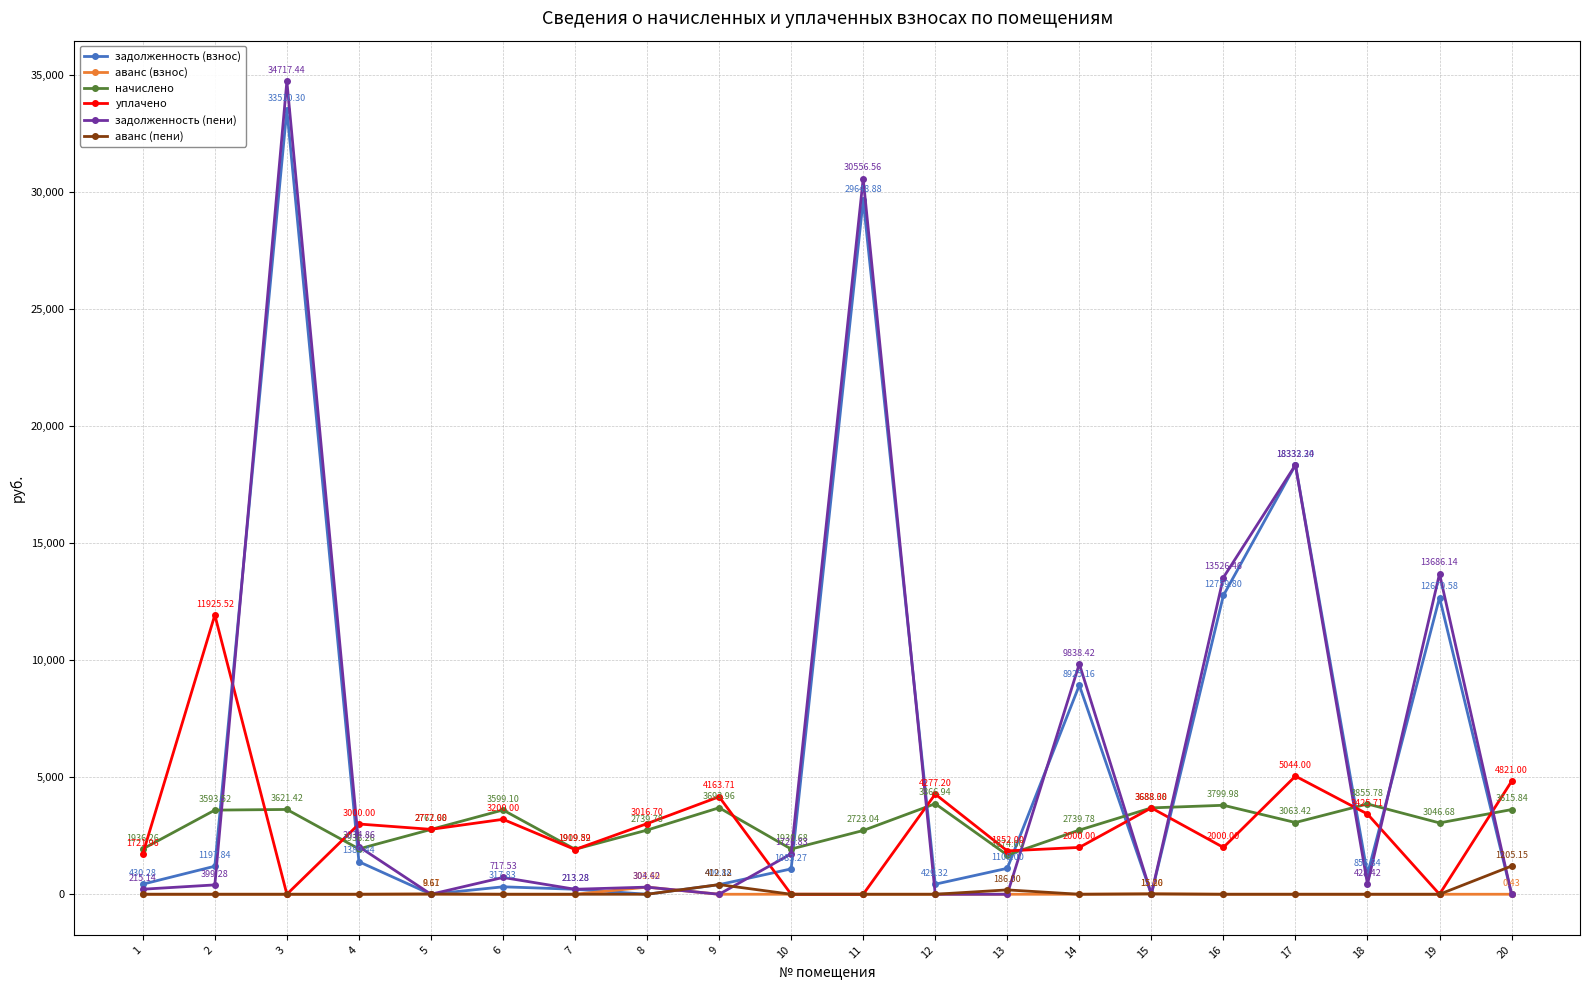

At which category does начислено reach its first local valley?

4